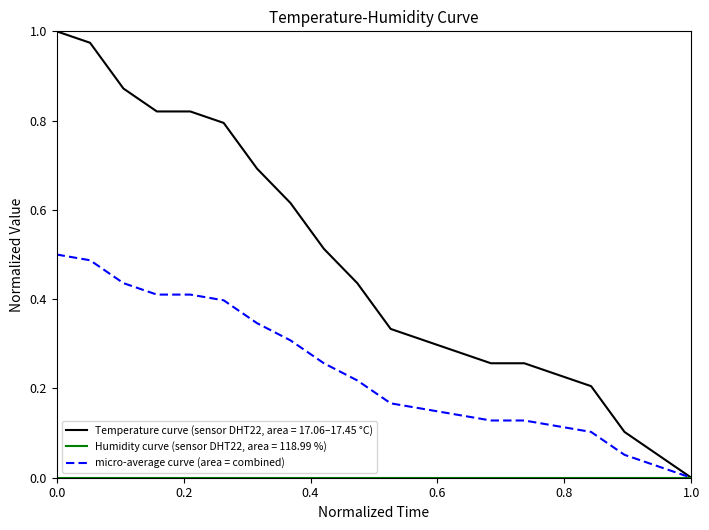

Which series has the largest range (max minus min)?

Temperature curve (sensor DHT22, area = 17.06–17.45 °C)